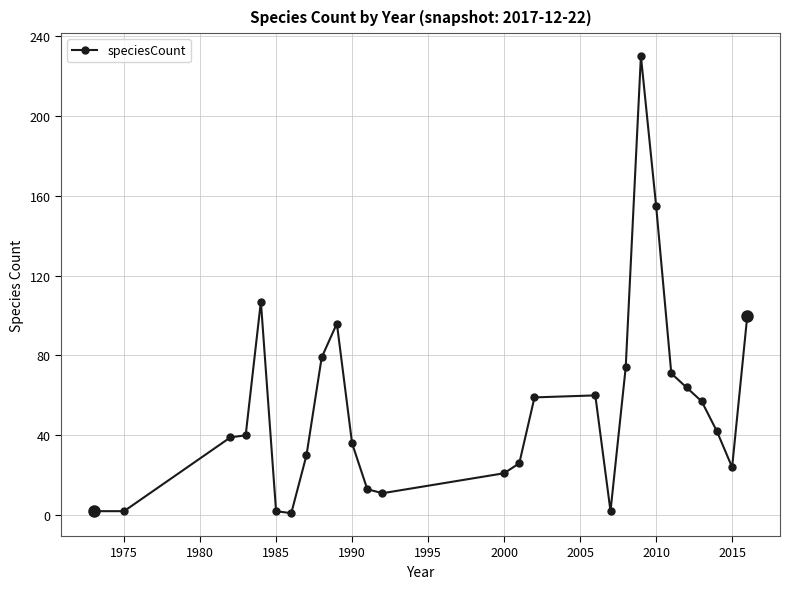

What is the maximum value shown in the chart?

230